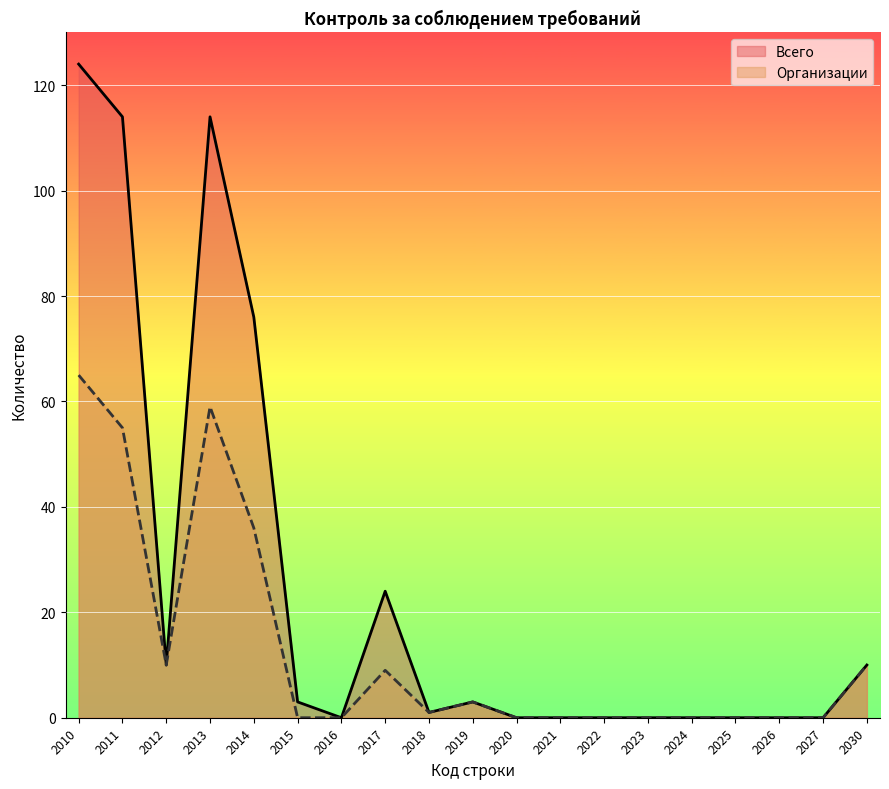

True or false: Всего and Организации cross at least once.

False